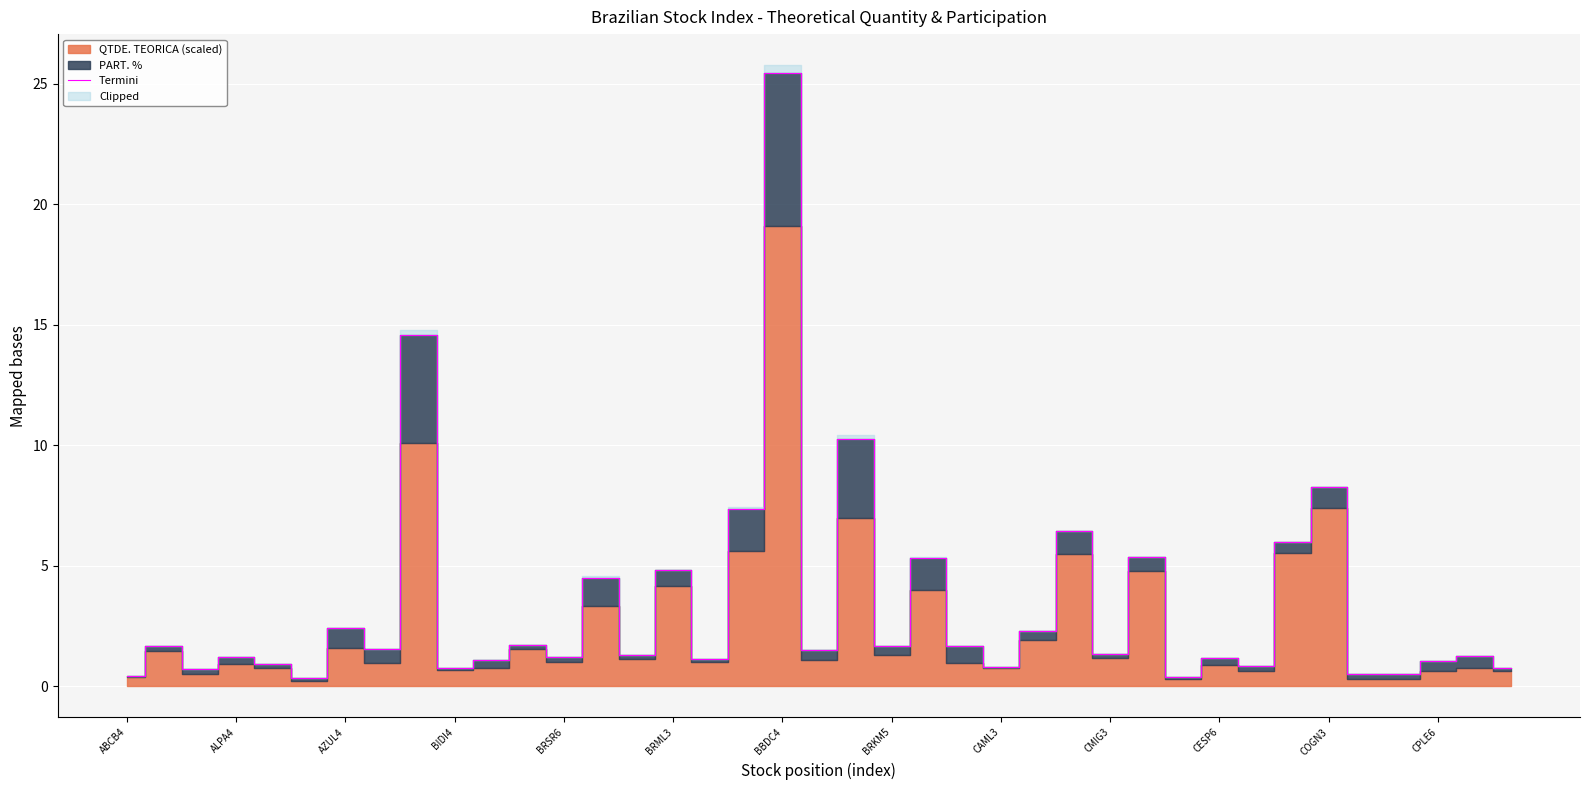

Is this an area chart (filled region under the line)?

No